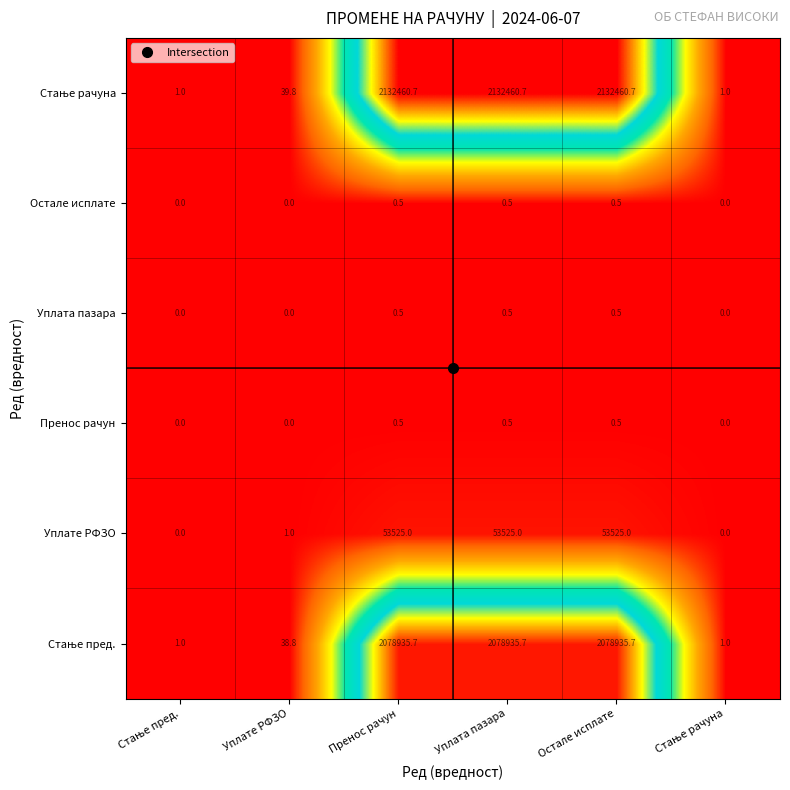

What value does the Пренос рачун series have at Уплата пазара?

0.5